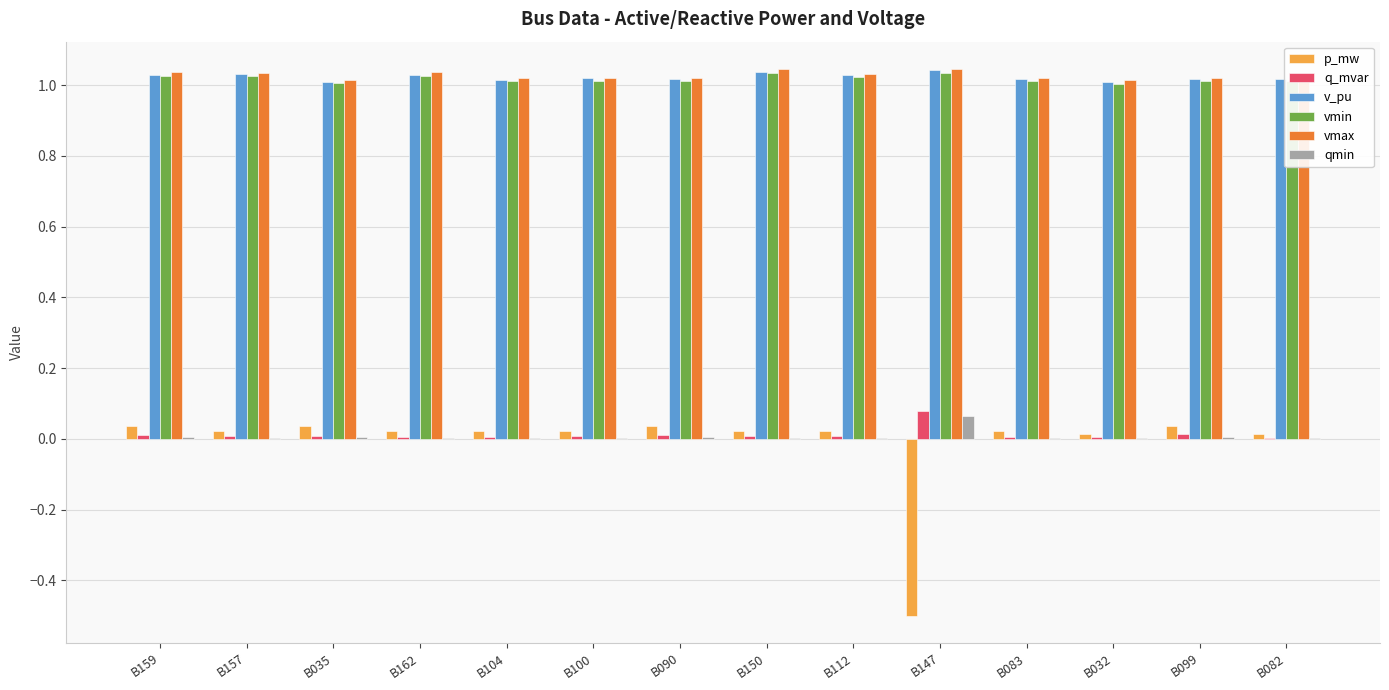

Which series has the largest range (max minus min)?

p_mw